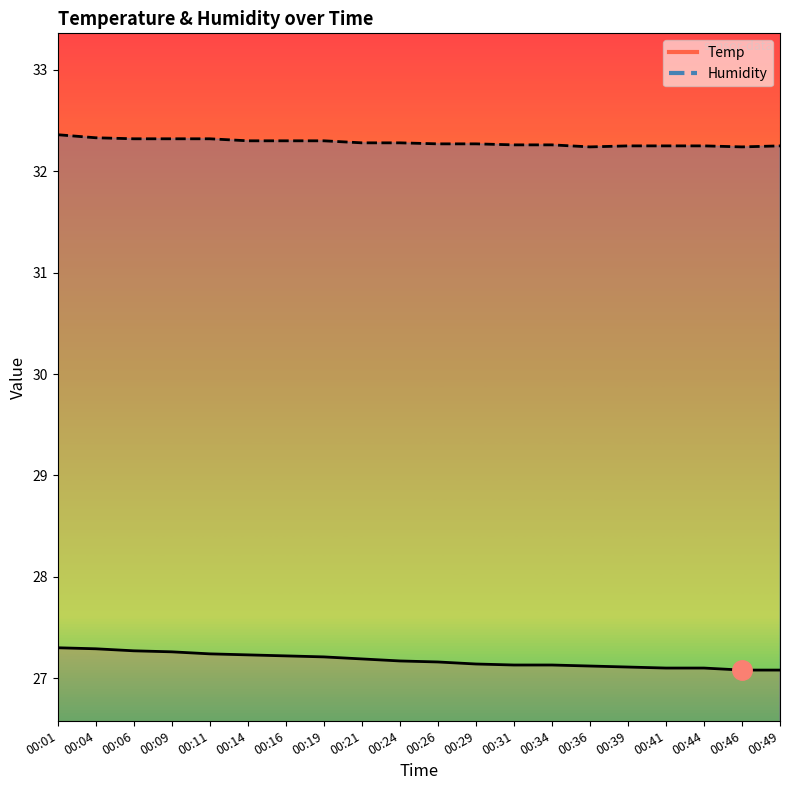

The Humidity series shows 42.6 at 00:09. True or false?

False